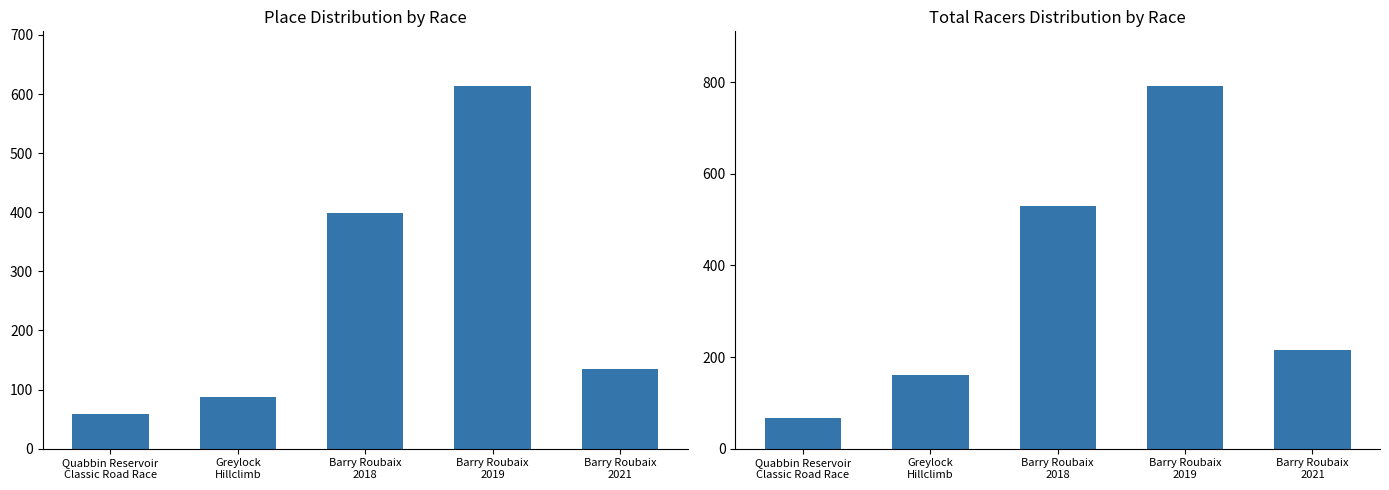

At which label does Total Racers first exceed 216?

Barry Roubaix
2018